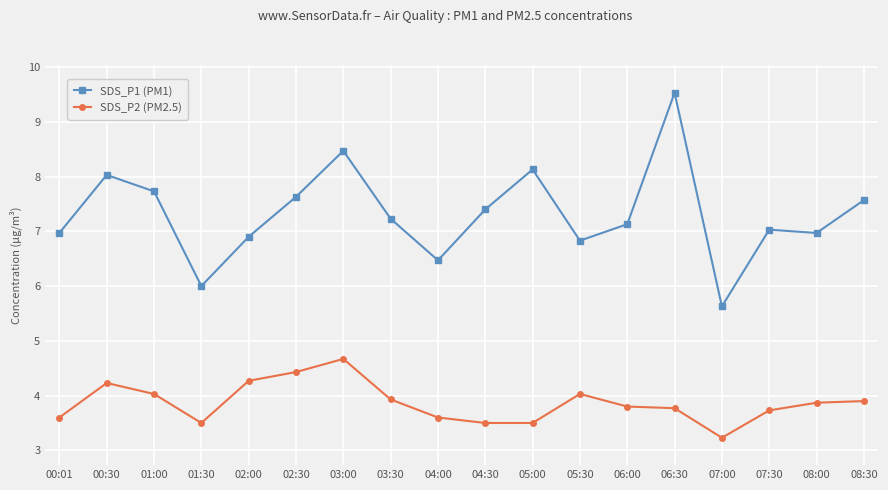

The SDS_P2 (PM2.5) series shows 2.0 at 06:00. True or false?

False